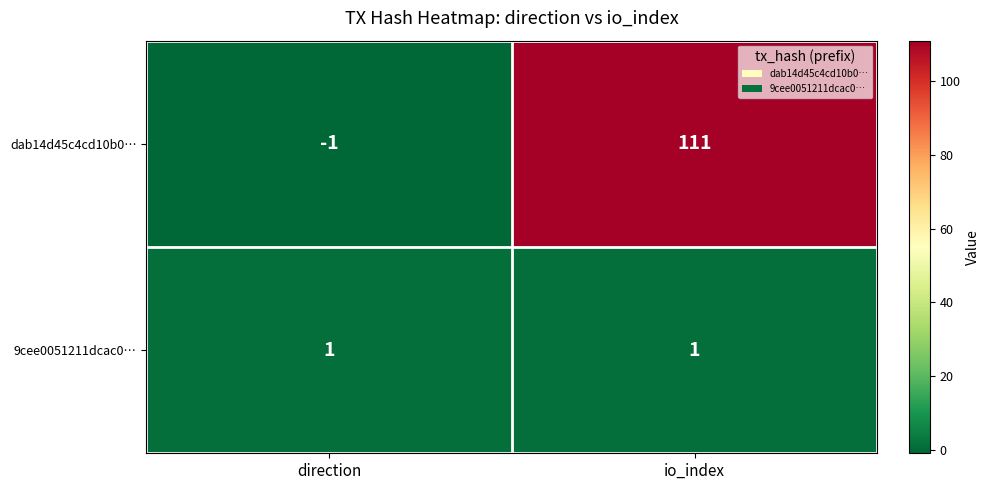

Reading left to right, transcribe all the data shown in this chart.

dab14d45c4cd10b0…: direction=-1	io_index=111
9cee0051211dcac0…: direction=1	io_index=1